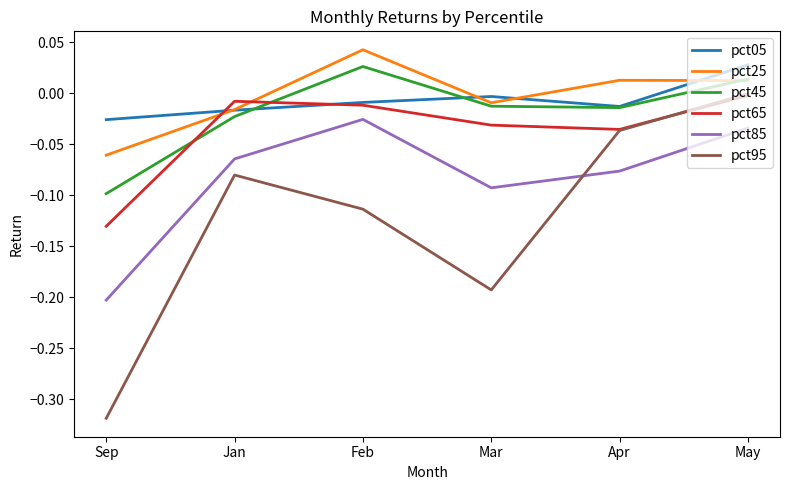

At which category is the sum across all series the highest?

May